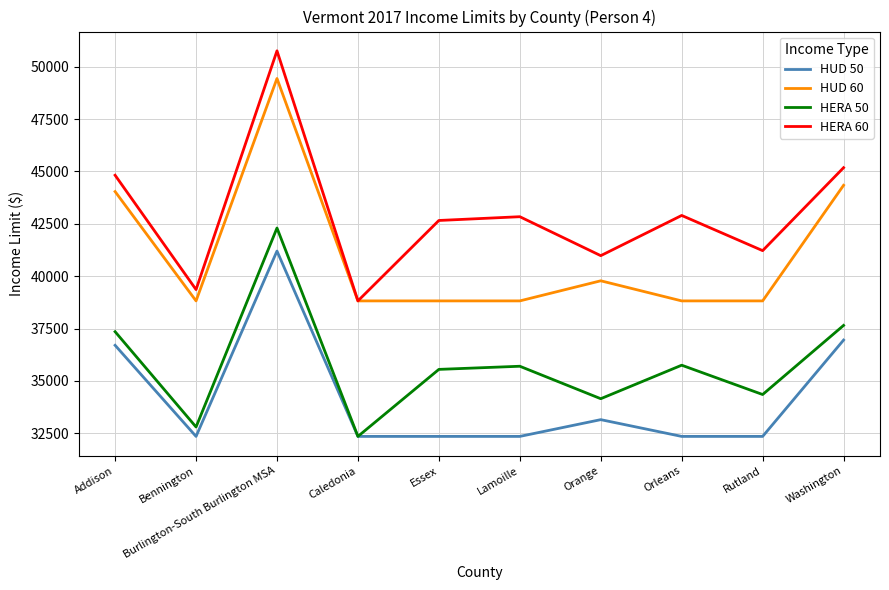

What is the maximum value shown in the chart?

50760